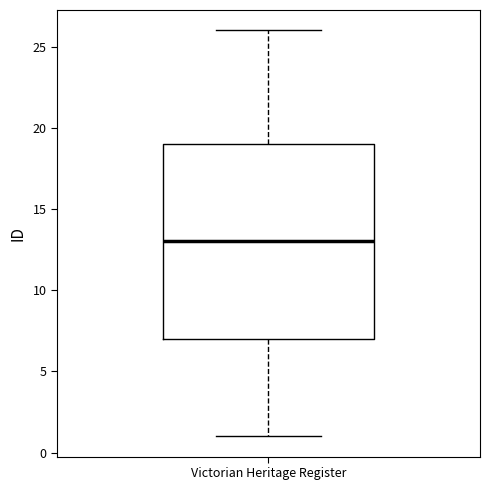

Read this box plot against the y-axis: the position of the median line, the range covered by the box, and the ends of both whiskers. The values are not printed on the chart, so give them approximately, as read against the axis.

median 13, box 7 to 19, whiskers 1 to 26